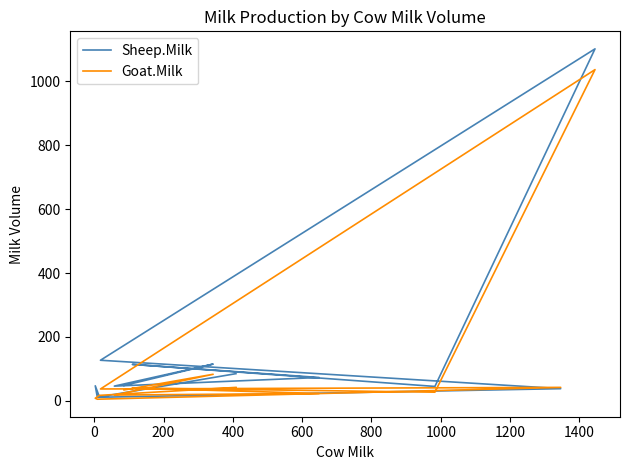

How many times do Sheep.Milk and Goat.Milk cross each other?

4